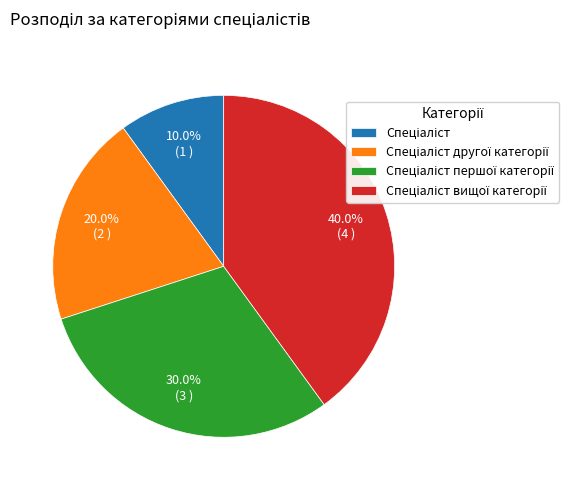

Is there a majority slice in this chart?

No